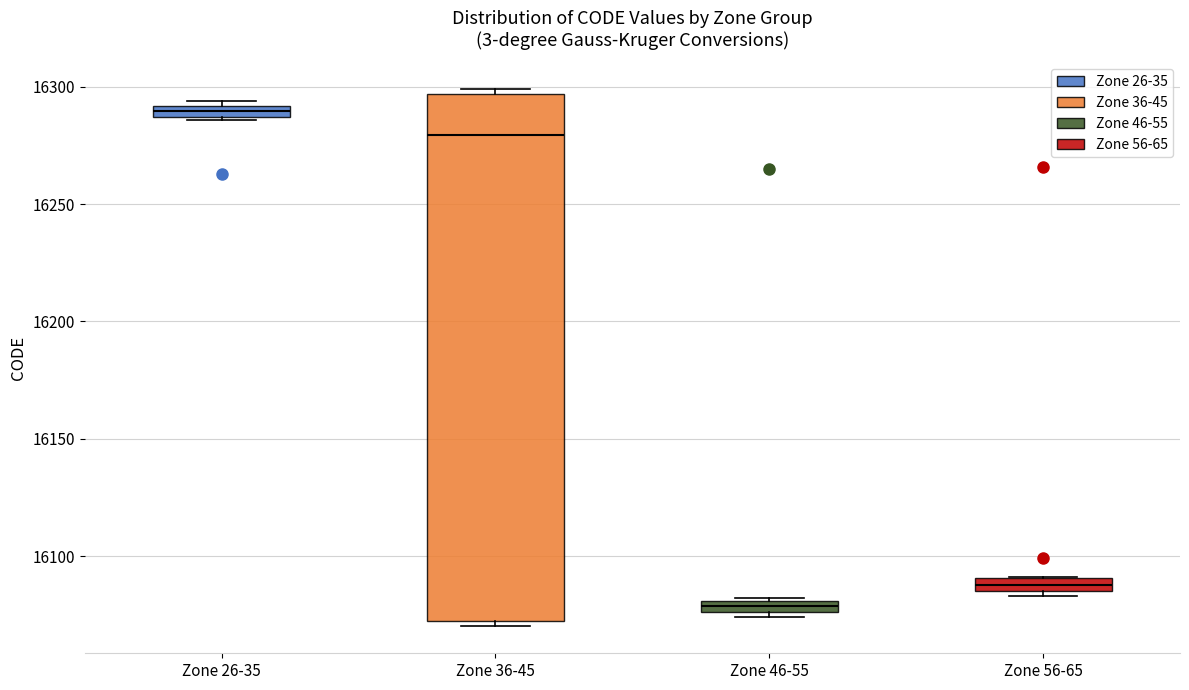

Comparing the boxes themselves (not the whiskers), which one is the tallest?

Zone 36-45